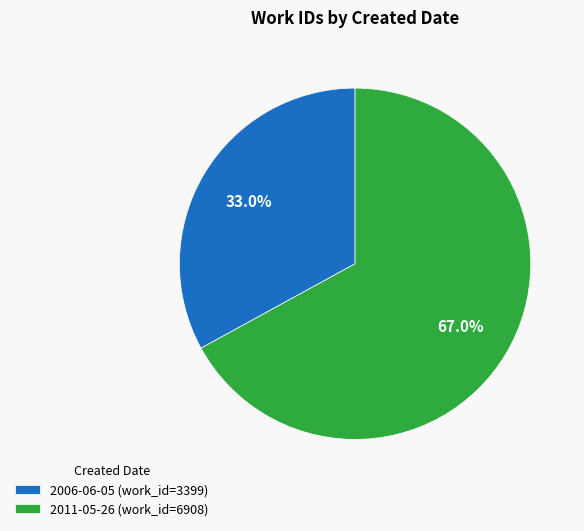

To the nearest percent, what is the difference between the largest and smallest slice percentages?

34%